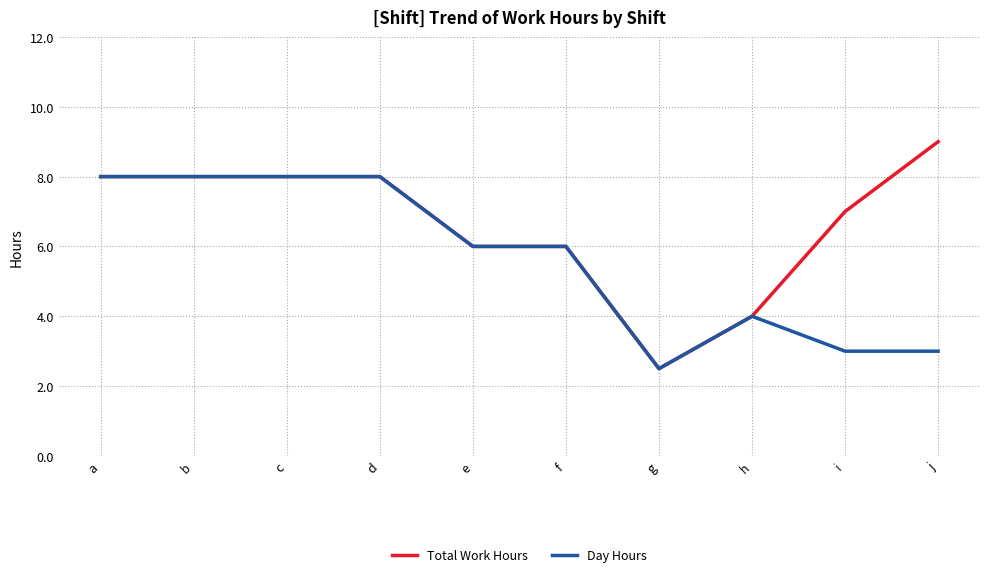

Which series has the largest range (max minus min)?

Total Work Hours